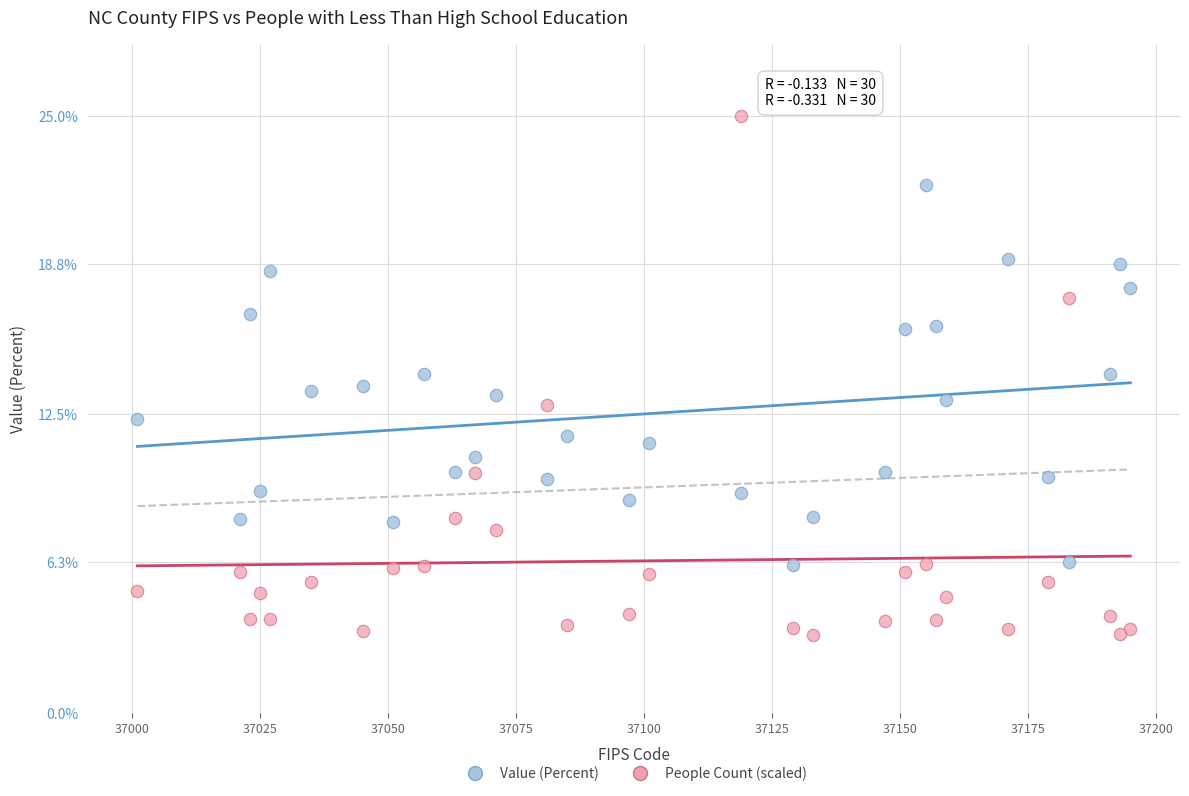

Which series reaches the minimum Y coordinate?

People Count (scaled)